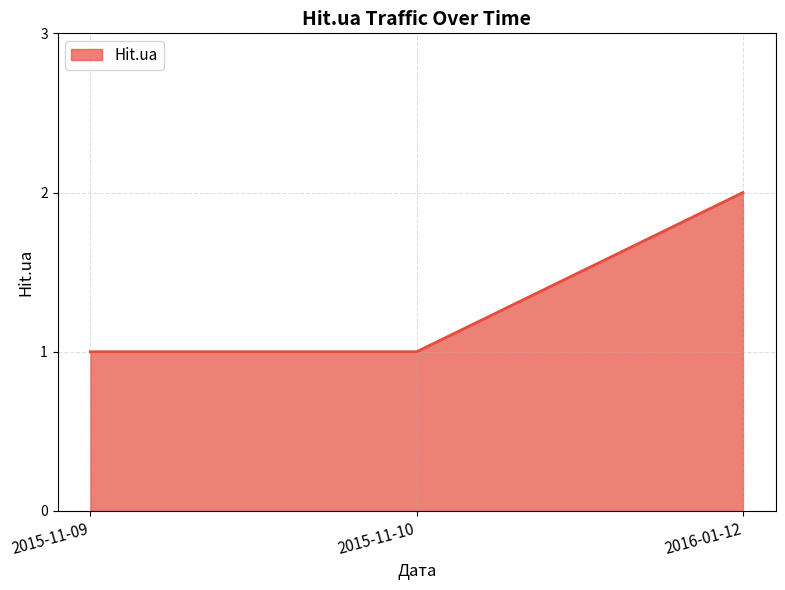

Does the chart have visible grid lines?

Yes